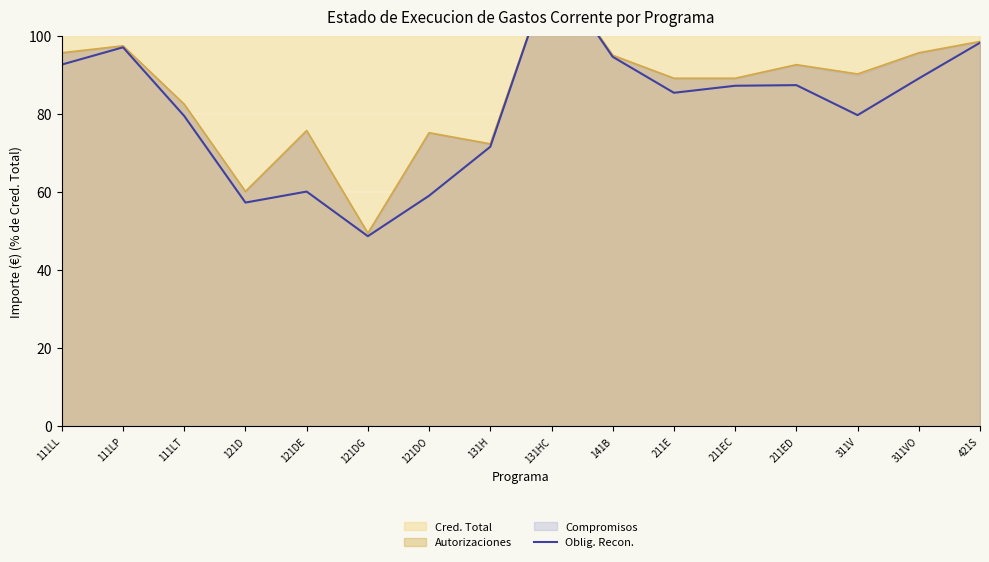

How many interior local peaks (higher than both neighbors) does the data have?

4